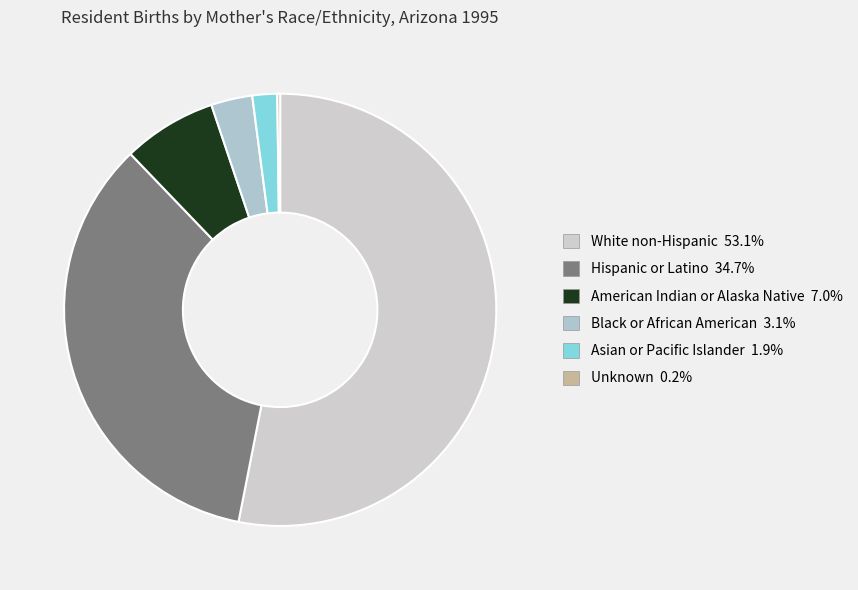

How much of the chart is everything except Asian or Pacific Islander?

98.1%